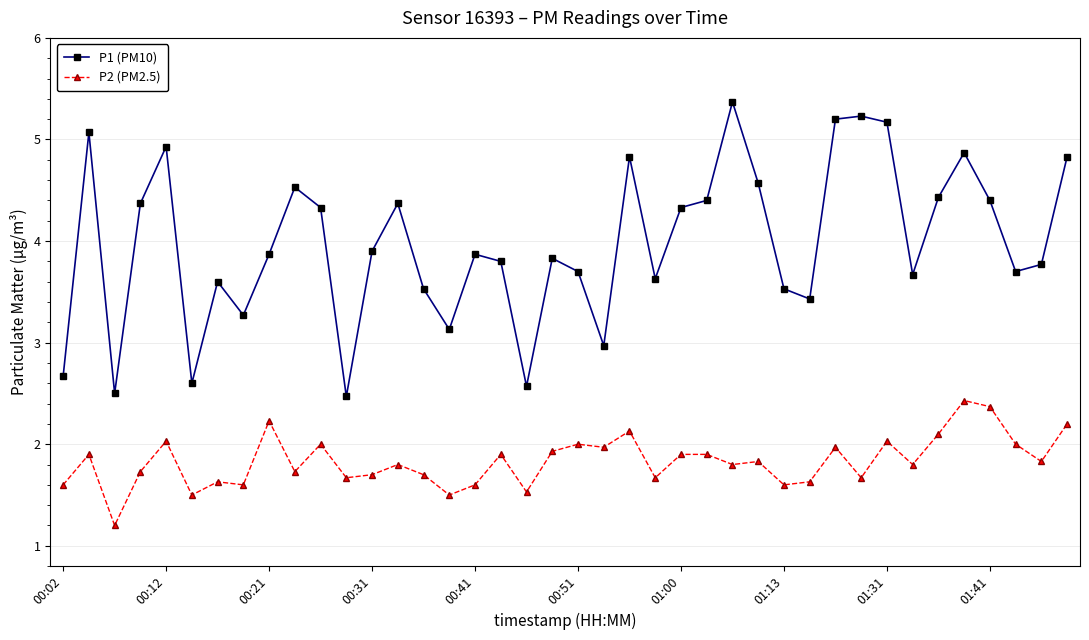

Which series has the largest range (max minus min)?

P1 (PM10)